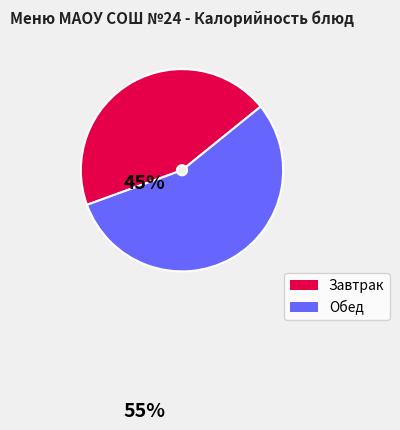

Is it true that Завтрак is 45% of the pie?

True